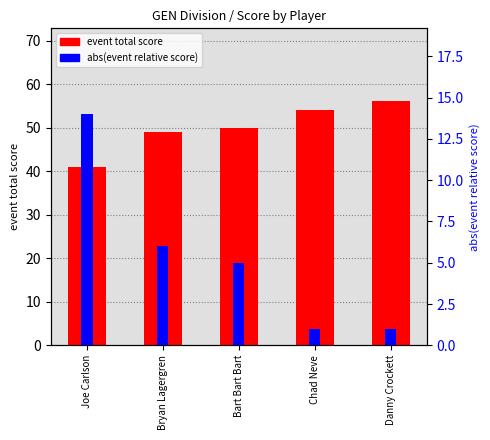

Are the bars horizontal?

No